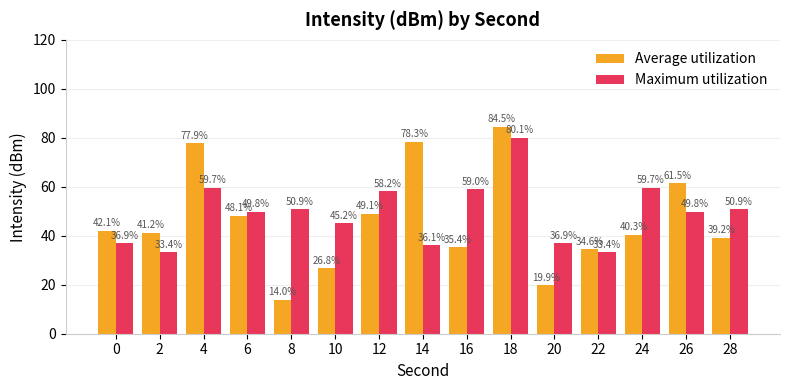

At which label does Average utilization reach its peak?

18